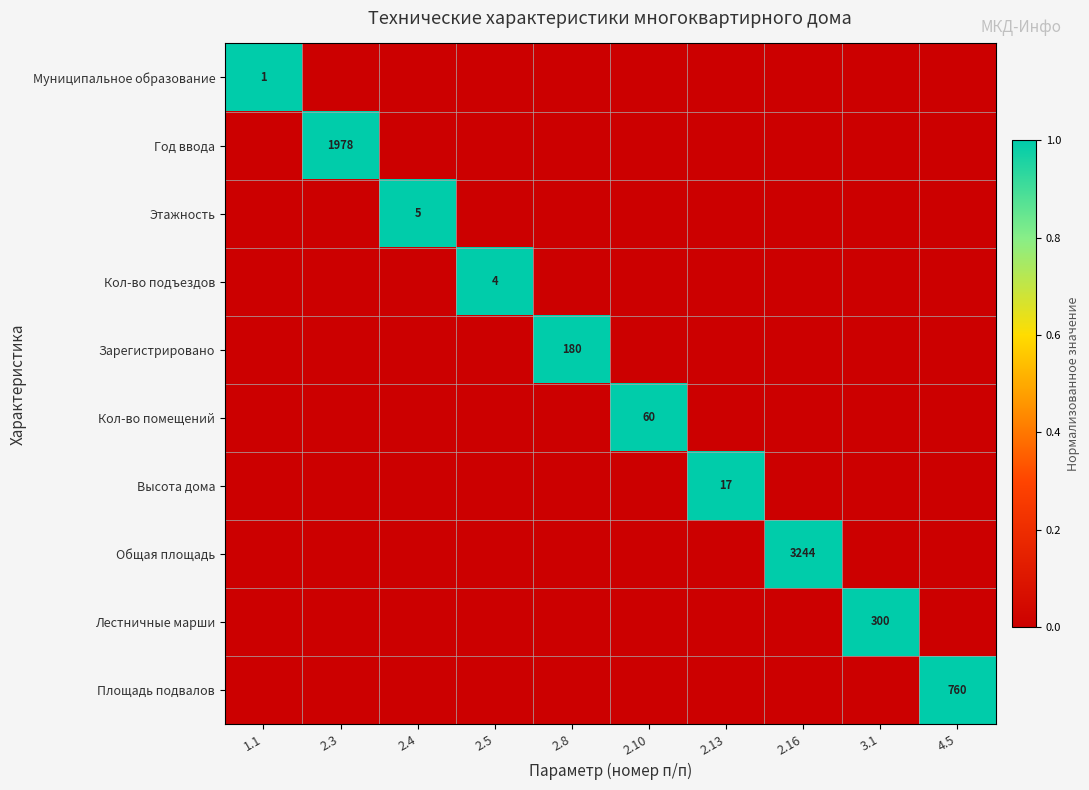

True or false: Год ввода has a value of 1978 at 2.3.

True